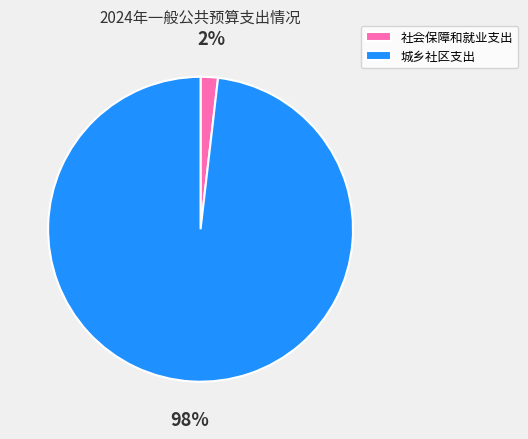

To the nearest percent, what percentage of the pie is 城乡社区支出?

98%